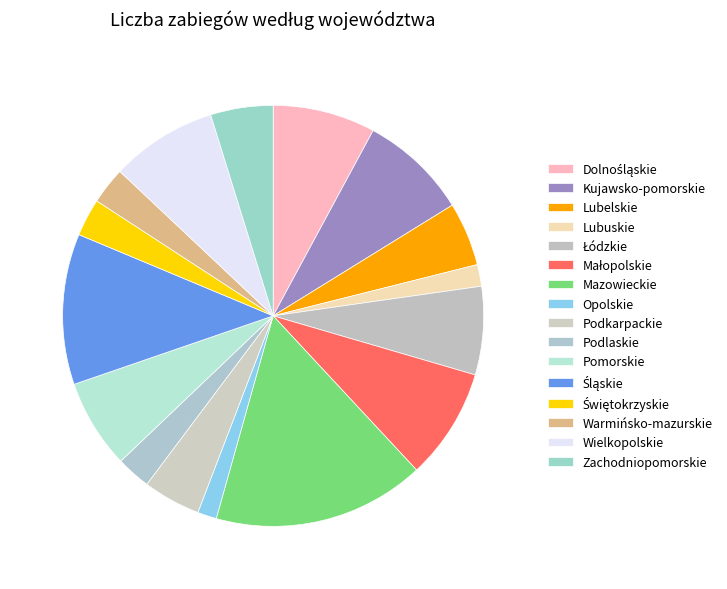

Does Podlaskie account for over 50% of the chart?

No